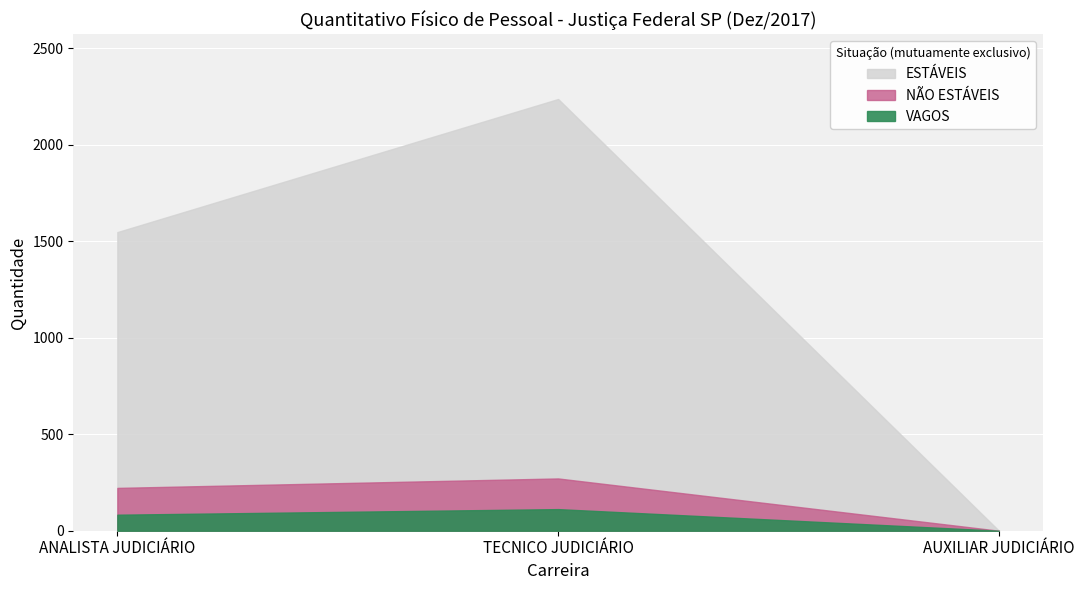

True or false: INSTITUIDOR DE PENSÃO has a value of 45 at AUXILIAR JUDICIÁRIO.

False